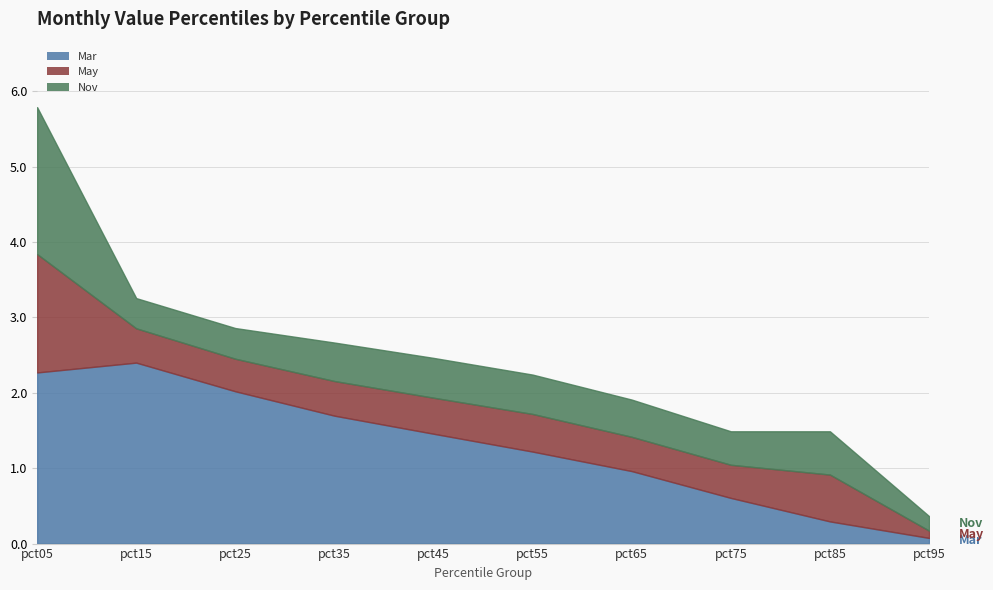

At how many categories does at least one series exceed 1?

6